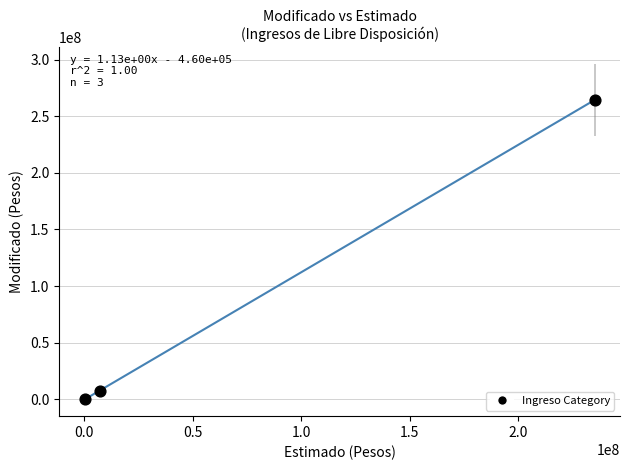

What Y value in the scatter plot is closest to 132281682?

7159132